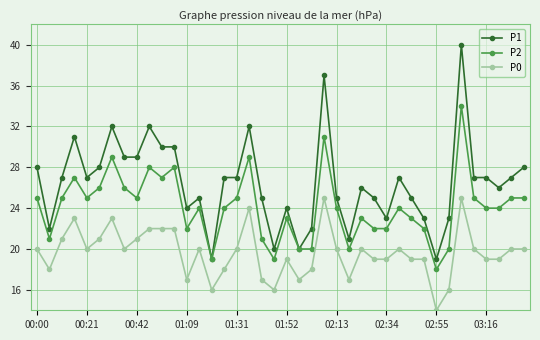

List the series in order of their overall mean, lowest first.

P0, P2, P1